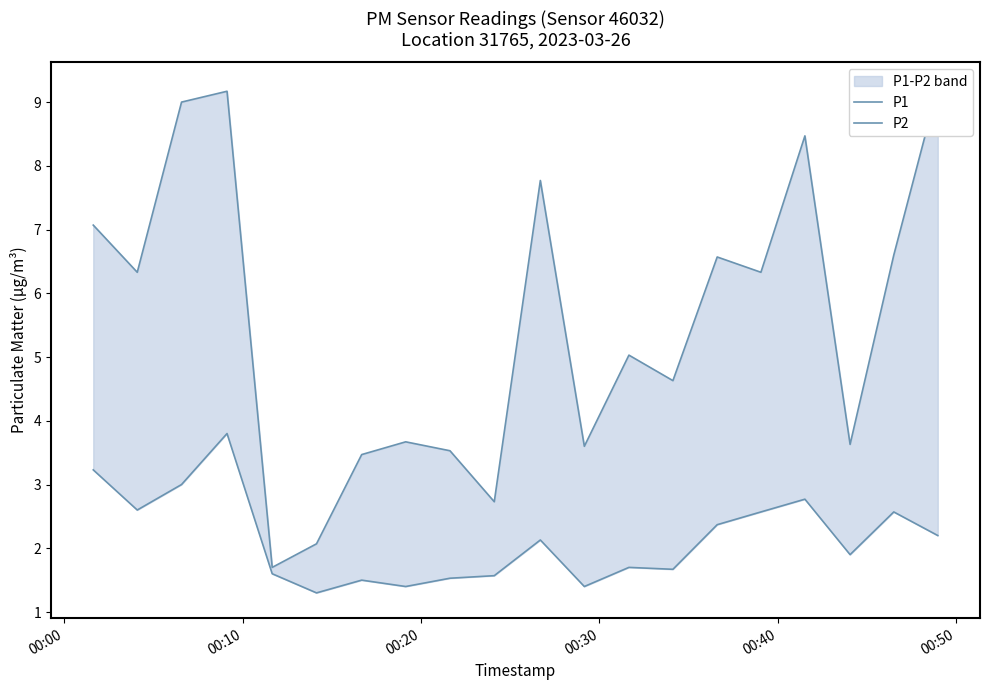

True or false: P2 and P1 cross at least once.

False